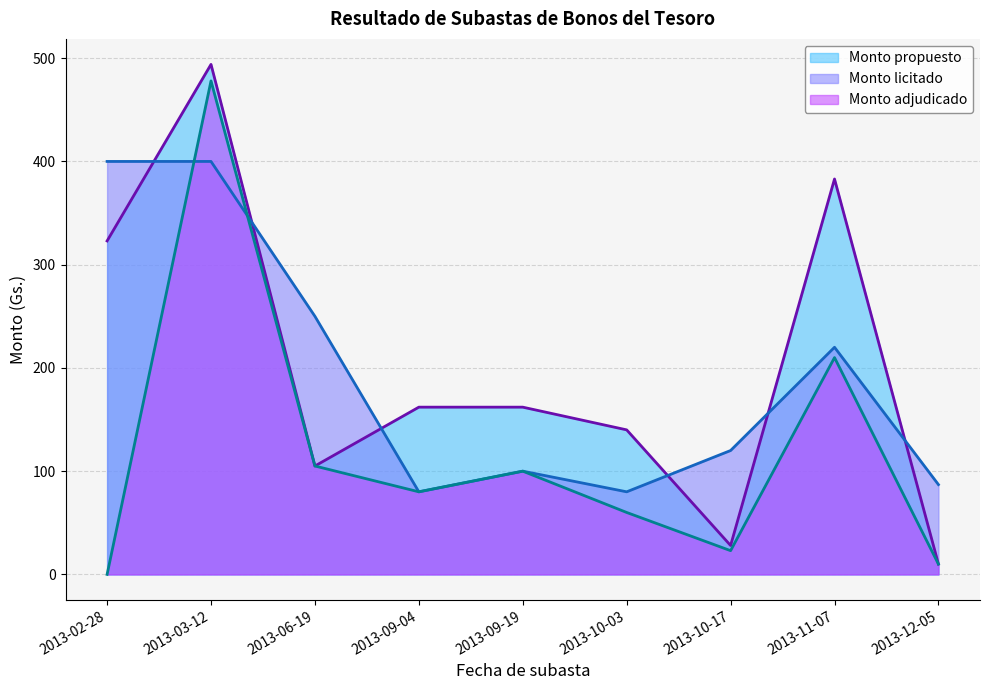

True or false: Monto adjudicado and Monto propuesto cross at least once.

False